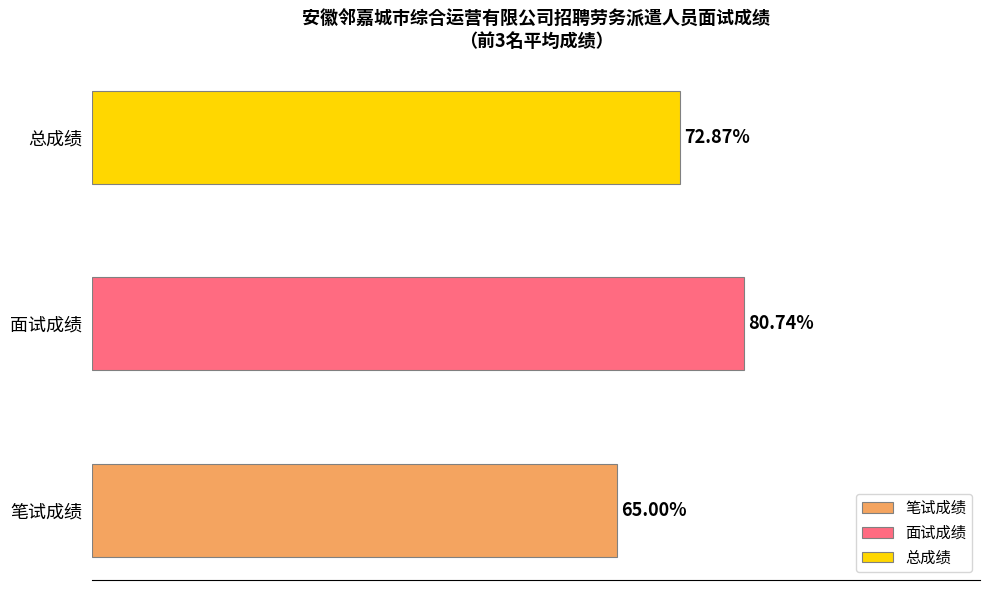

The 总成绩 series shows 91.4 at 王 晖. True or false?

False